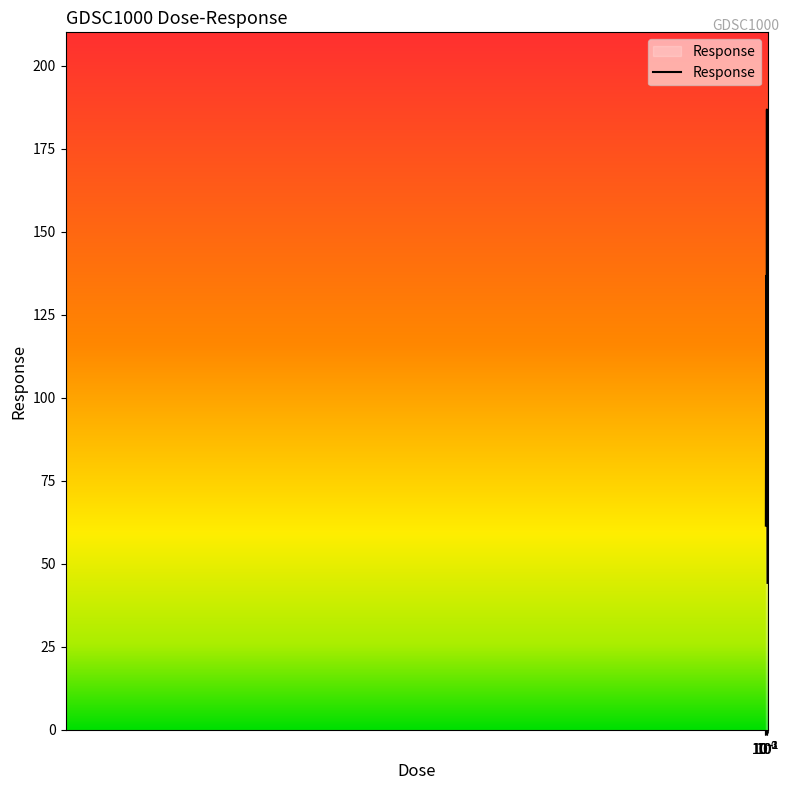

How many interior local valleys (lower than both neighbors) does the data have?

1